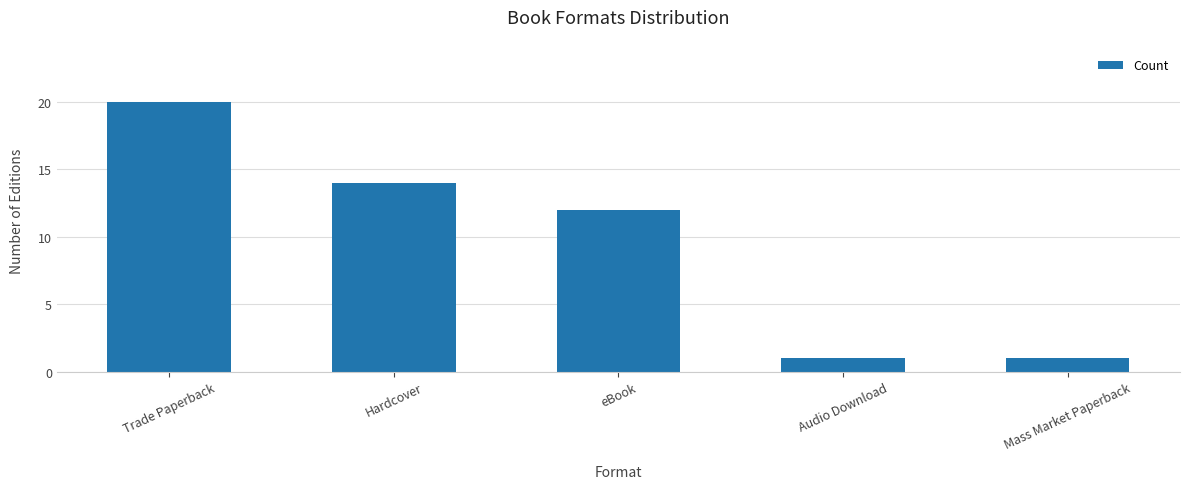

What is the sum of the values at Hardcover and eBook?

26